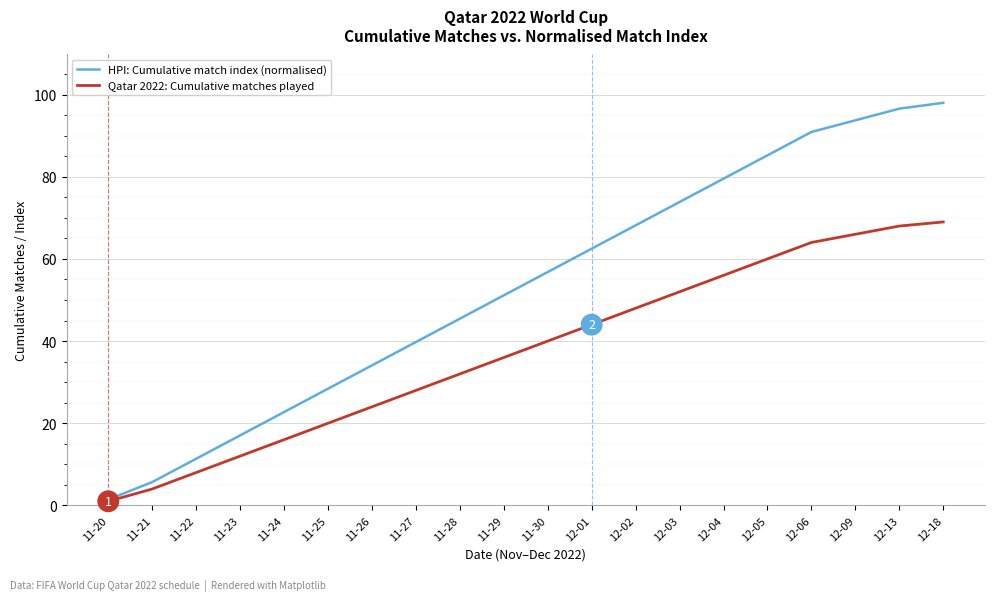

Which category has the highest value across all series?

12-18